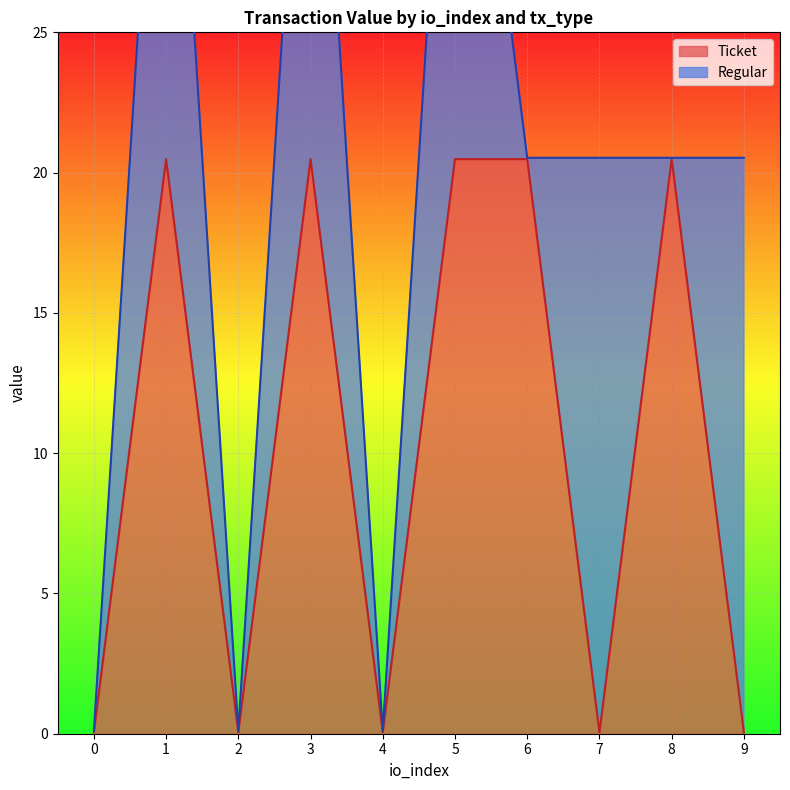

What is the maximum value for Ticket?

20.5